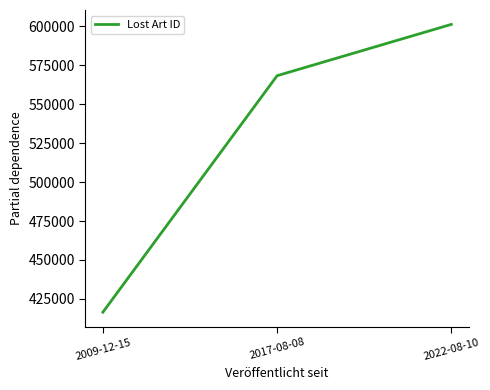

What is the approximate value at 2009-12-15?

416453